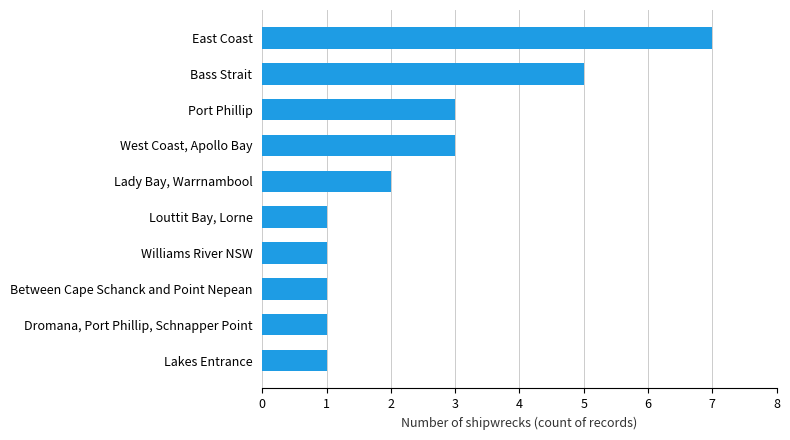

The value at West Coast, Apollo Bay is 3. True or false?

True